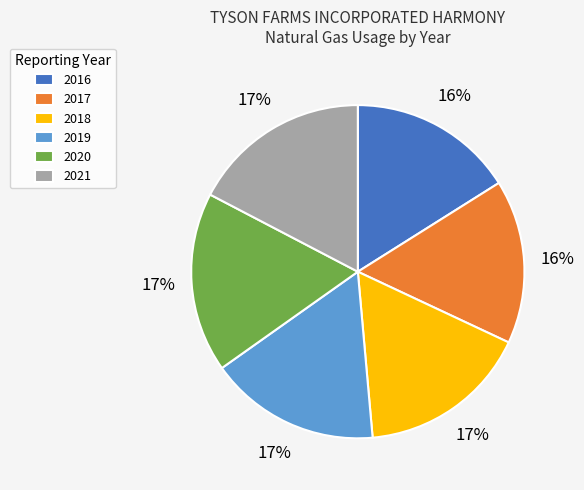

Is the sum of 2019 and 2020 greater than half?

No